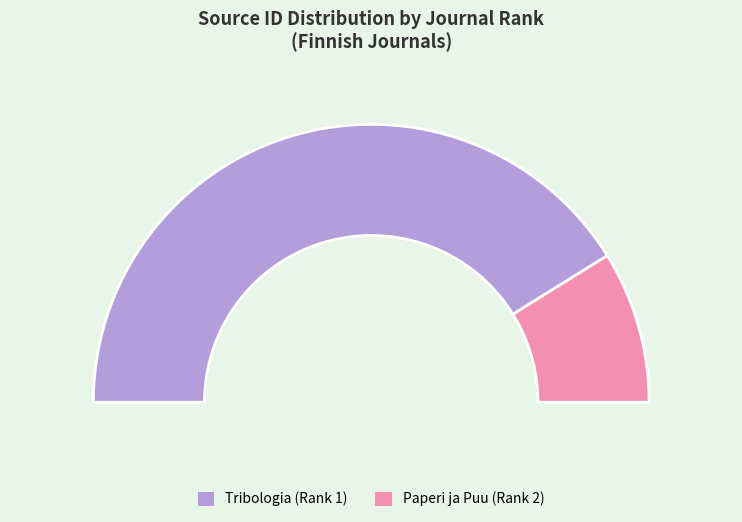

Does any single category account for the majority?

Yes